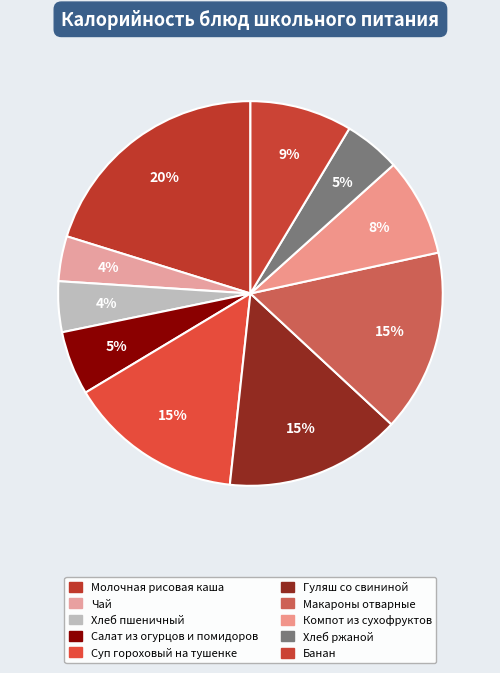

How many slices are in this pie chart?

10